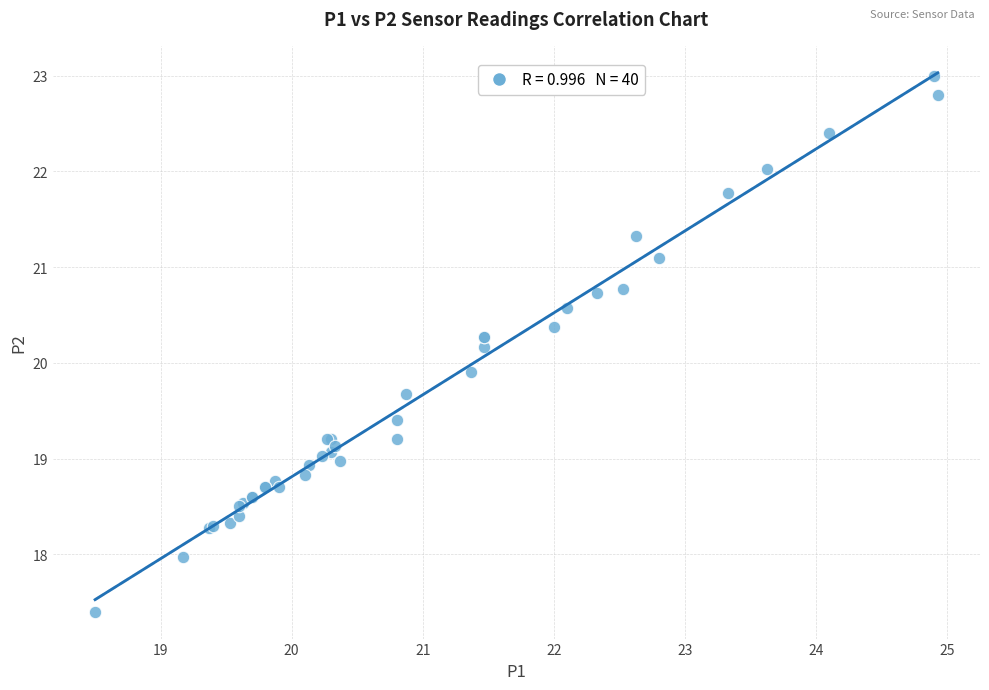

What Y value in the scatter plot is closest to 20?

19.9